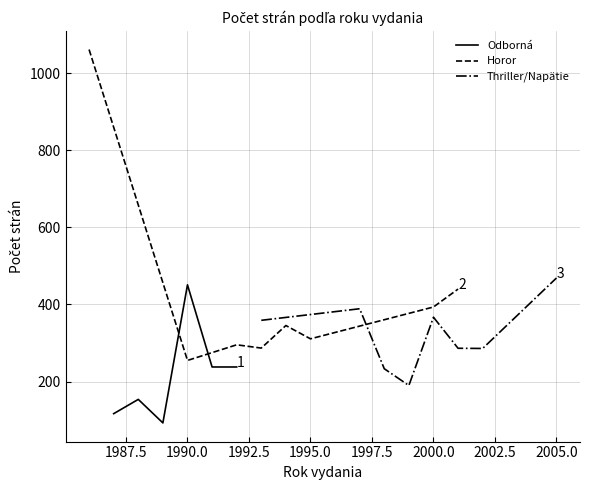

What value does the data have at 15, to the nearest 100?

600